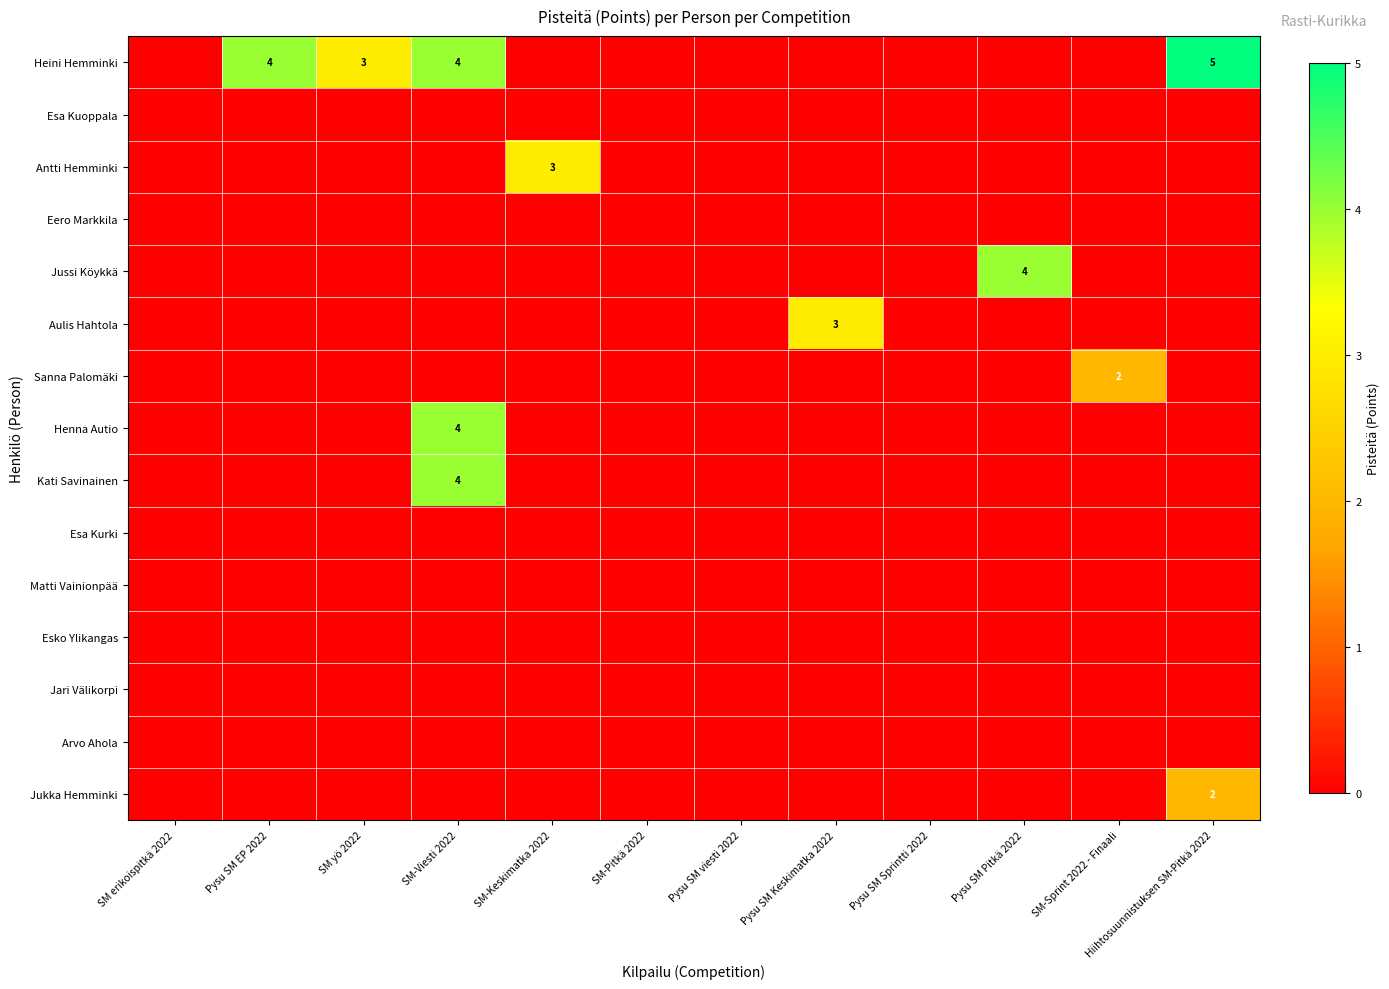

Is it true that Aulis Hahtola equals 3 at Pysu SM Keskimatka 2022?

True